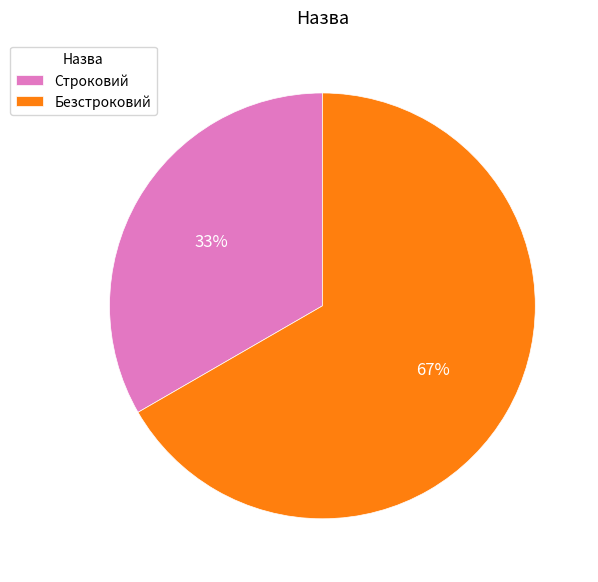

To the nearest percent, what percentage of the pie is Строковий?

33%